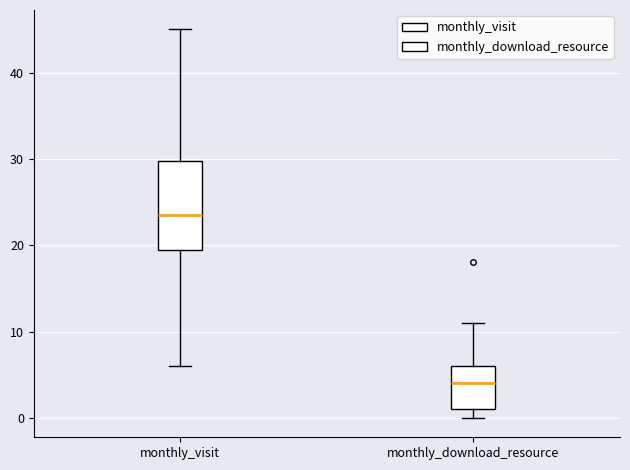

Reading left to right, transcribe this box plot: for each box, give where its median line is, the range the box spans, and where its two whiskers end, as read against the y-axis. The values are not printed on the chart, so give them approximately, as read against the axis.

monthly_visit: median 24, box 20 to 30, whiskers 6 to 45
monthly_download_resource: median 4, box 1 to 6, whiskers 0 to 11